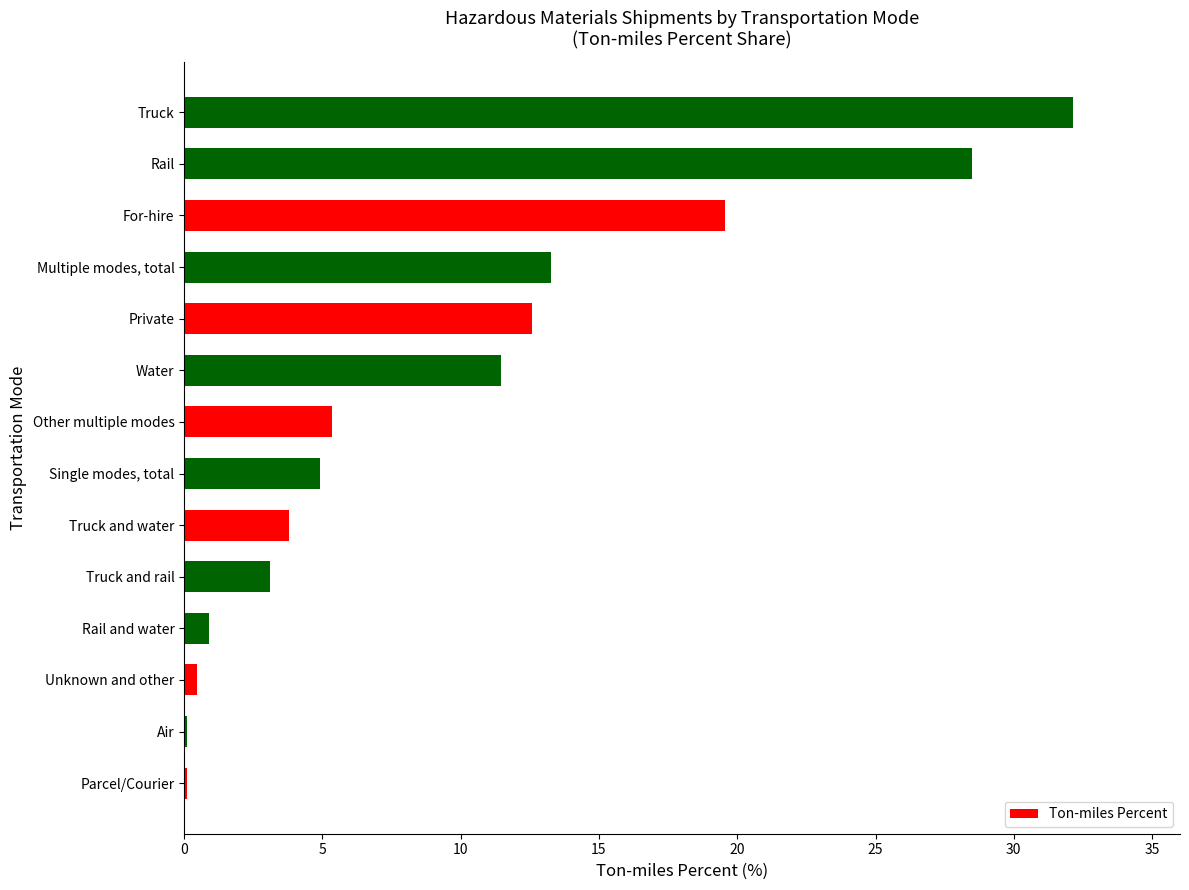

Reading bottom to top, what are all the values shown in this chart?

Parcel/Courier=0.1	Air=0.1	Unknown and other=0.5	Rail and water=0.9	Truck and rail=3.1	Truck and water=3.8	Single modes, total=4.9	Other multiple modes=5.3	Water=11.5	Private=12.6	Multiple modes, total=13.3	For-hire=19.6	Rail=28.5	Truck=32.2